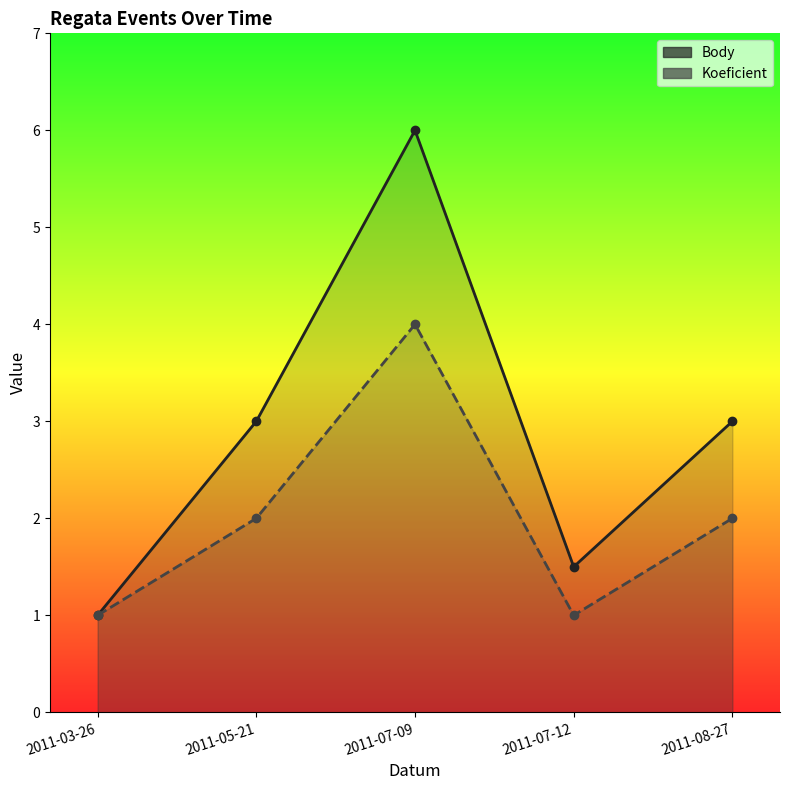

At which label does Body reach its peak?

2011-07-09